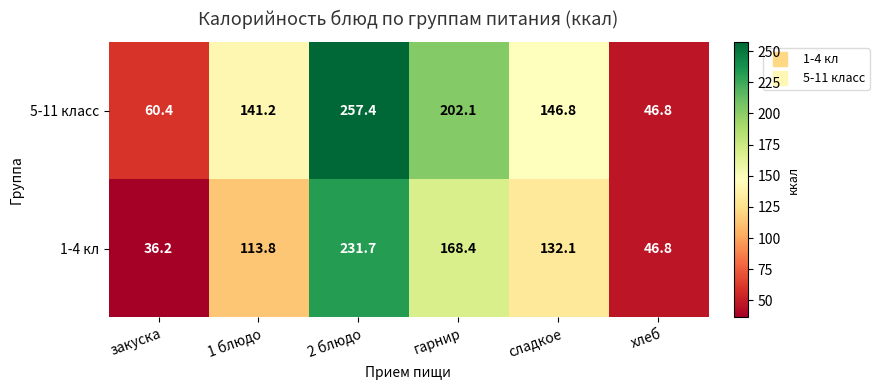

The 5-11 класс series shows 307.6 at гарнир. True or false?

False